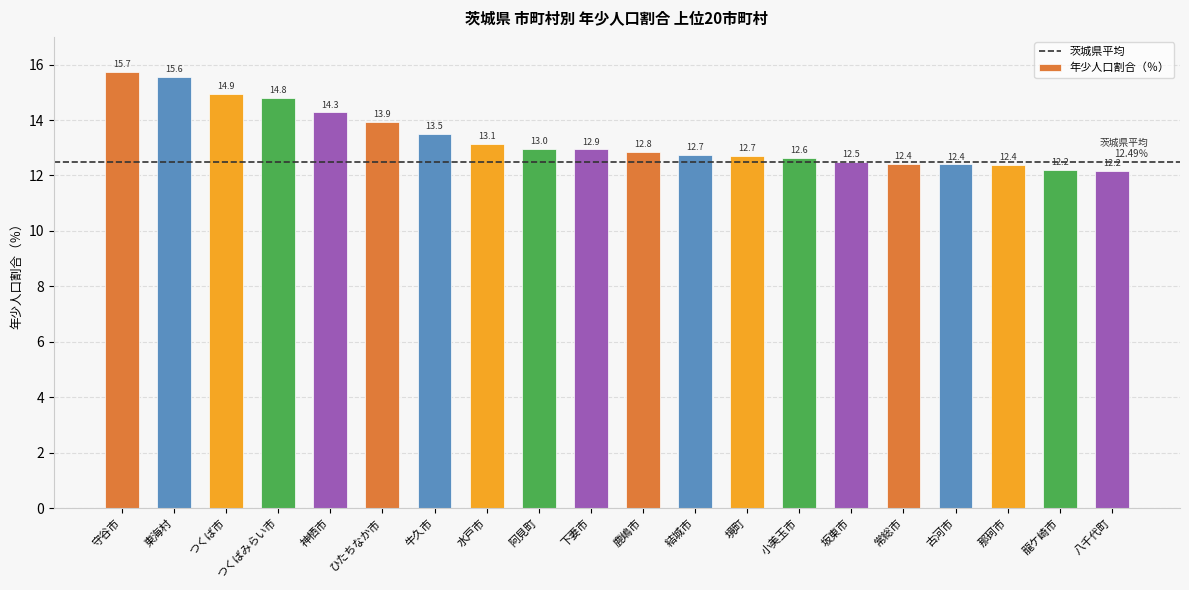

What is the label of the 18th bar from the left?

那珂市